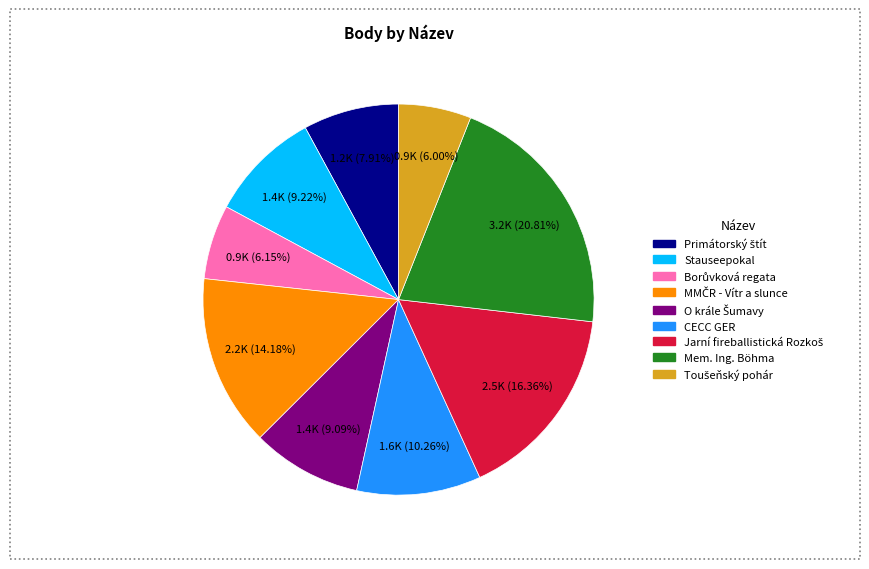

What is the ratio of the value at Mem. Ing. Böhma to the value at Stauseepokal?

2.3